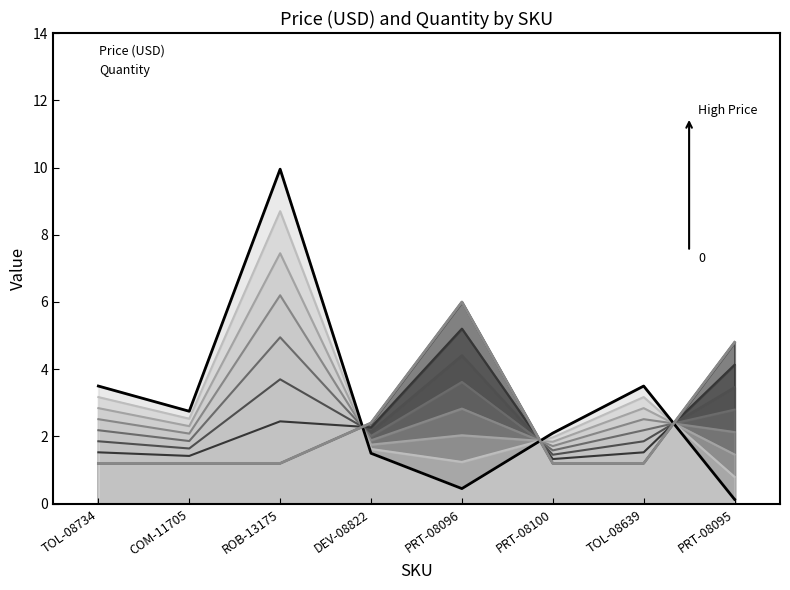

What is the spread (max minus min) of values at PRT-08096?

5.5